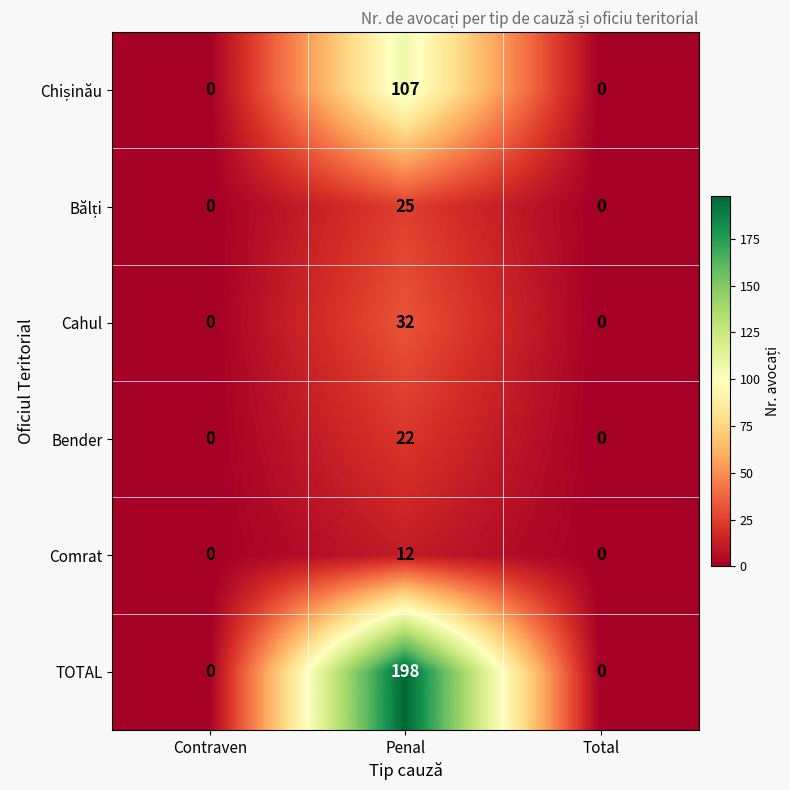

What is the difference between the TOTAL values at Contraven and Penal?

198